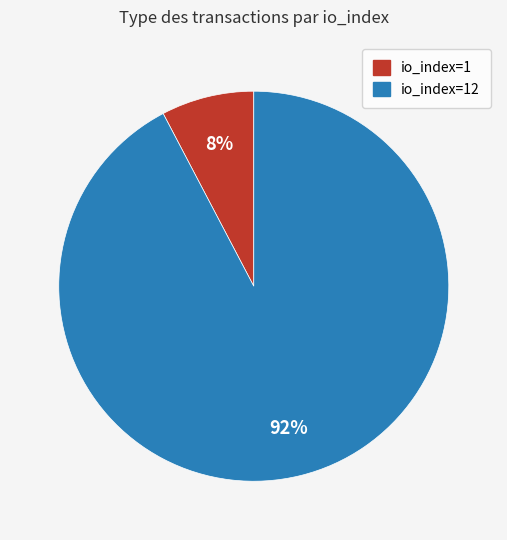

To the nearest percent, what is the average slice percentage?

50%